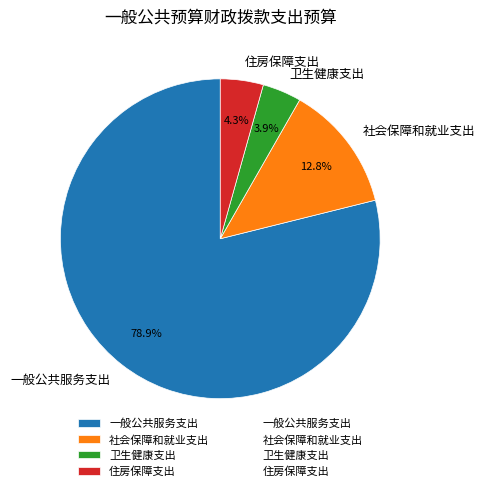

What is the largest slice in the pie chart?

一般公共服务支出